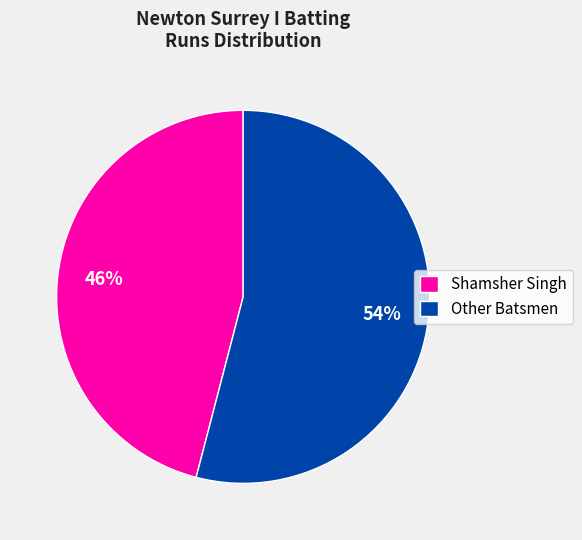

Is there a majority slice in this chart?

Yes